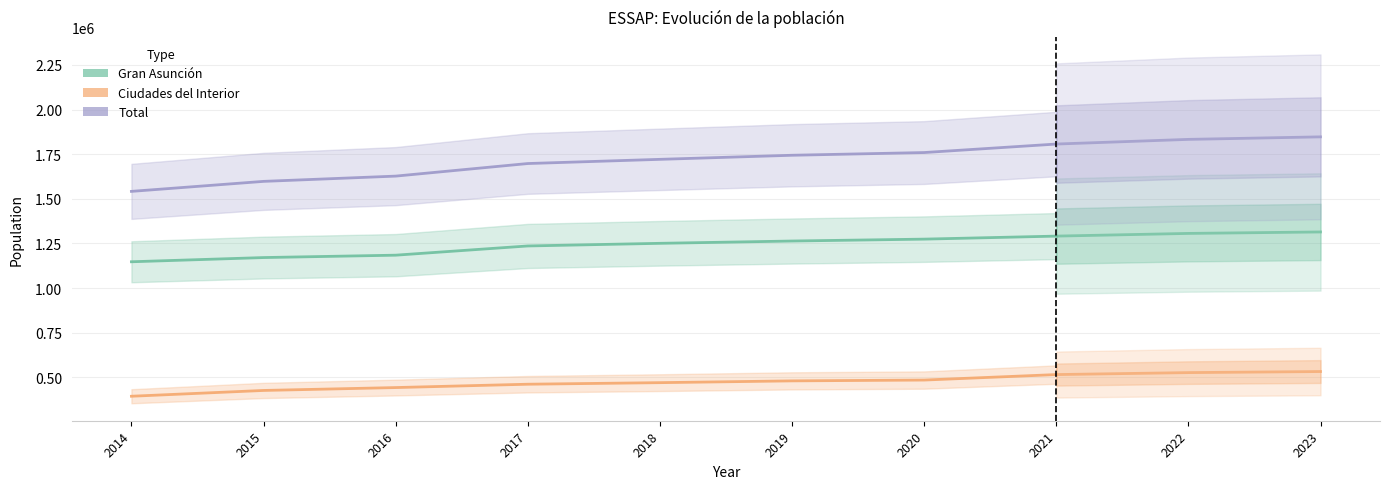

True or false: Ciudades del Interior has more than 2 interior local peaks.

False